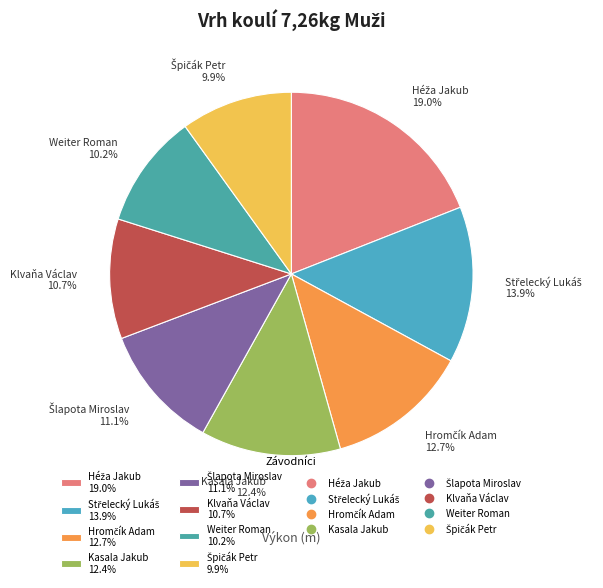

Is the sum of Klvaňa Václav 10.7% and Weiter Roman 10.2% greater than half?

No